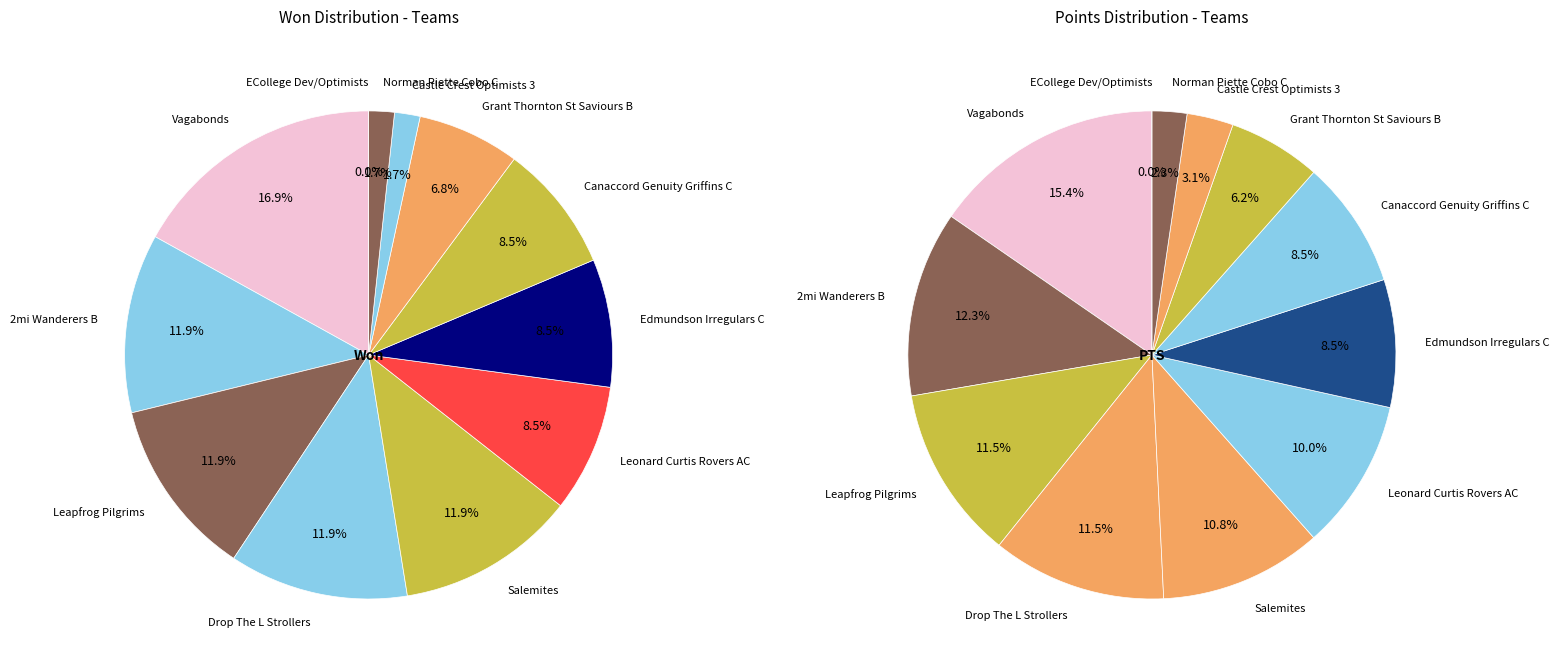

To the nearest percent, what is the average slice percentage?

8%